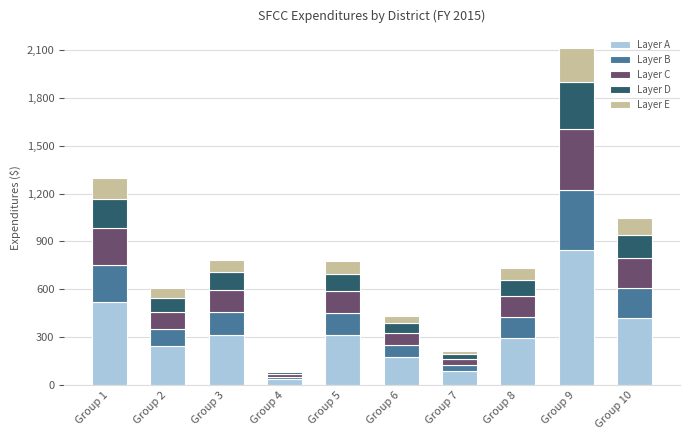

What are all the series names shown in the legend?

Layer A, Layer B, Layer C, Layer D, Layer E